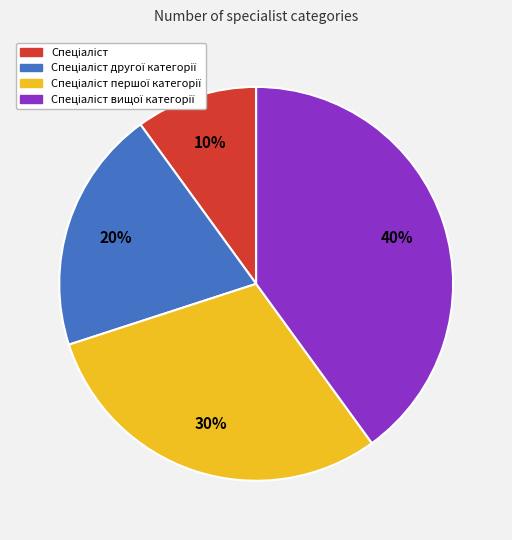

Is there any slice that represents more than half of the pie?

No